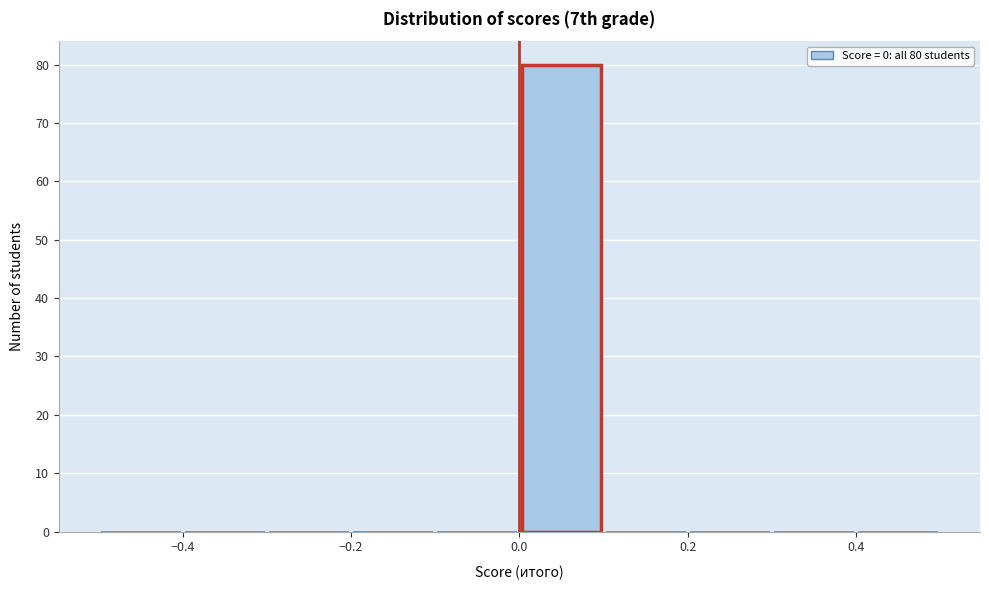

Over which range of the x-axis is the bar tallest?

0.0 to 0.1